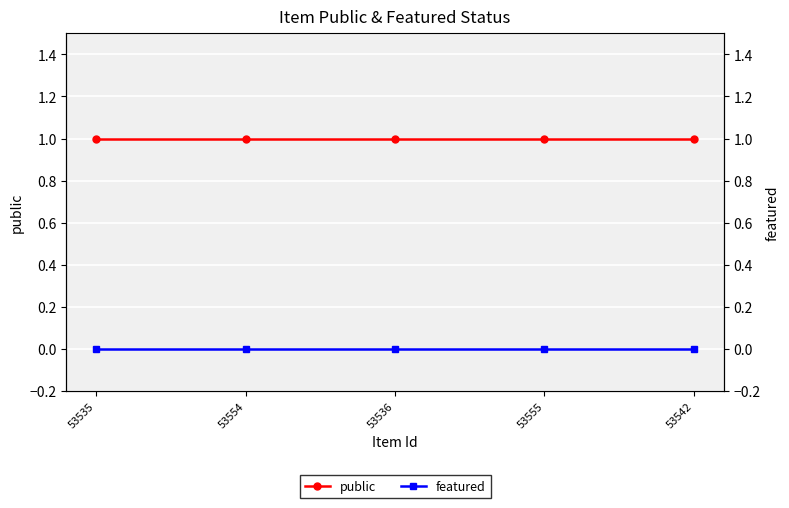

Which series changed the most between 53536 and 53542?

public